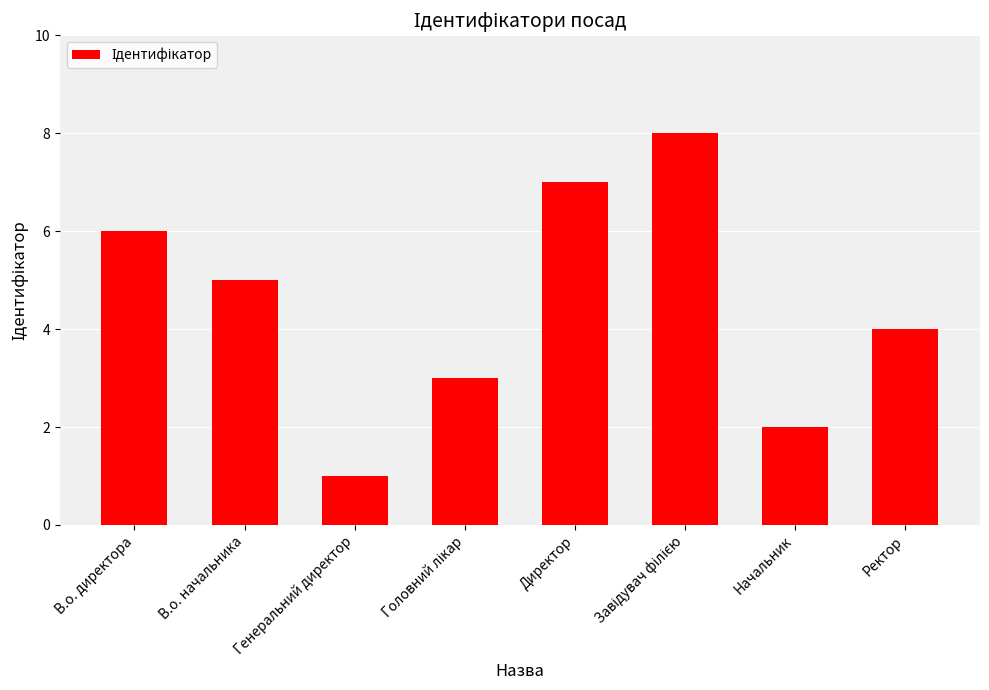

At which label does the data first exceed 5?

В.о. директора